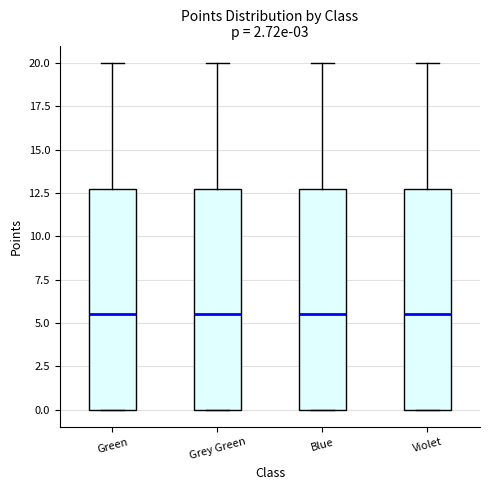

Where does the median line of the box for Violet sit on the y-axis? The values are not printed on the chart, so give them approximately, as read against the axis.

5.5